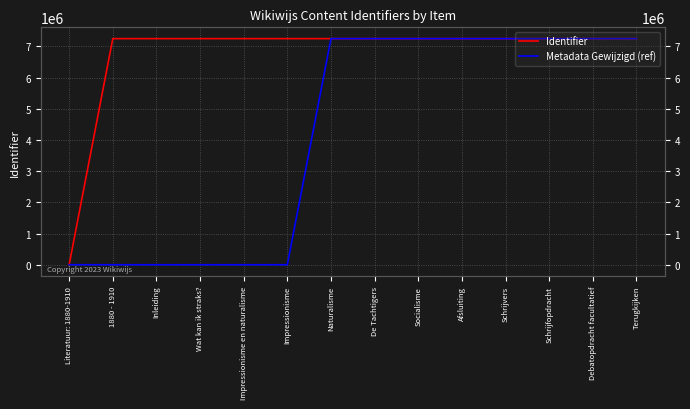

True or false: Metadata Gewijzigd (ref) and Identifier cross at least once.

False